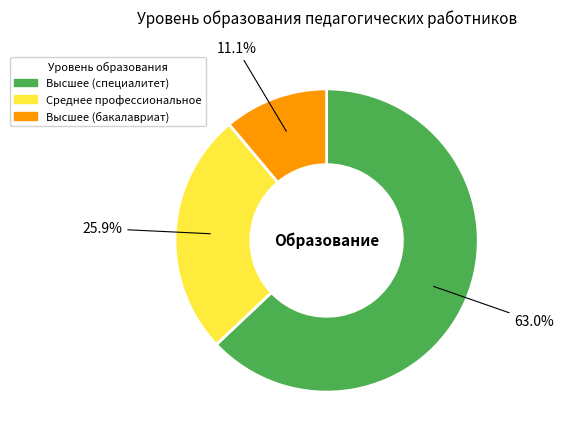

Is there a majority slice in this chart?

Yes